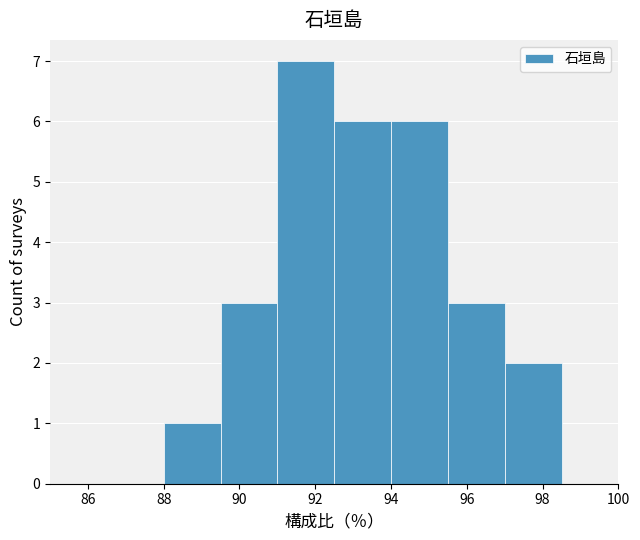

Reading left to right, list every bar in this chart as the range it spans on the x-axis followed by its height. Neither the bar edges nor the heights are printed on the chart, so give them approximately, as read against the axes.

85.0 to 86.5: 0
86.5 to 88.0: 0
88.0 to 89.5: 1
89.5 to 91.0: 3
91.0 to 92.5: 7
92.5 to 94.0: 6
94.0 to 95.5: 6
95.5 to 97.0: 3
97.0 to 98.5: 2
98.5 to 100.0: 0